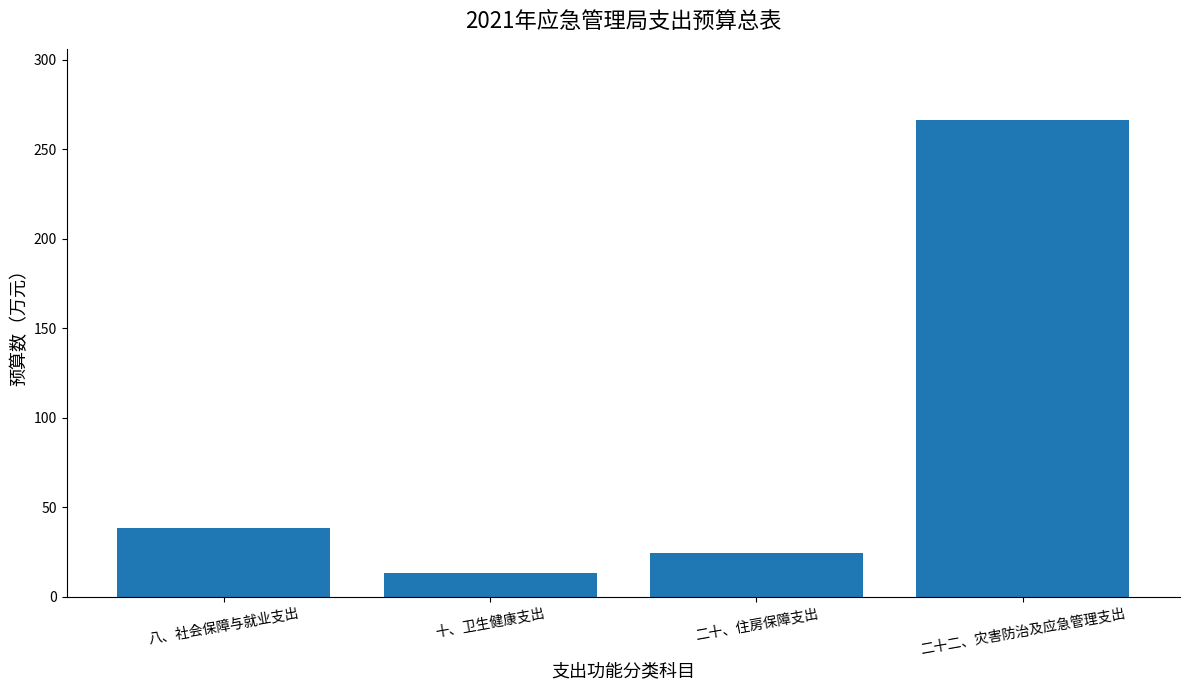

Rank the categories by value from lowest to highest.

十、卫生健康支出, 二十、住房保障支出, 八、社会保障与就业支出, 二十二、灾害防治及应急管理支出